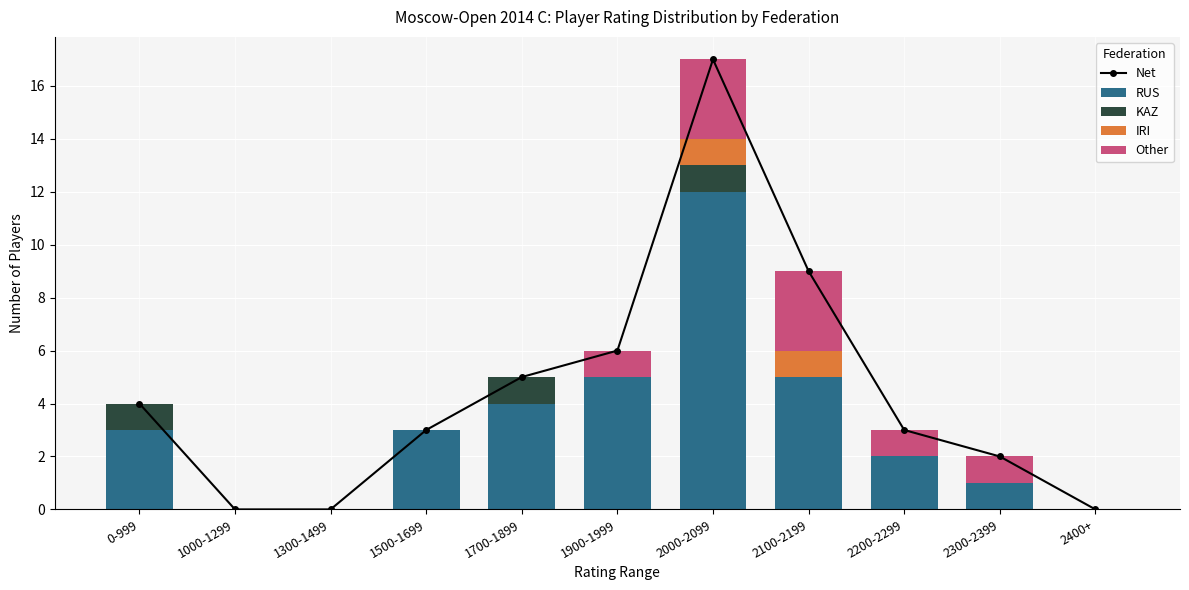

What are all the series names shown in the legend?

Net, RUS, KAZ, IRI, Other